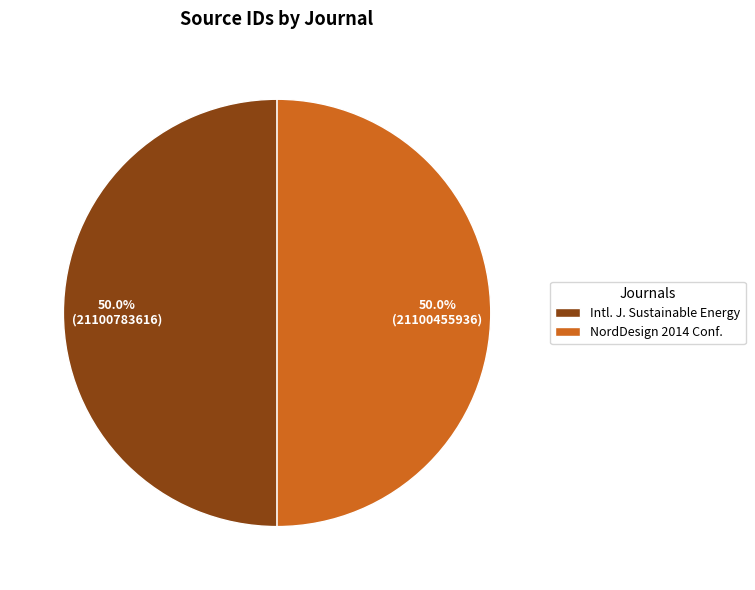

What is the ratio of the value at NordDesign 2014 Conf. to the value at Intl. J. Sustainable Energy?

1.0